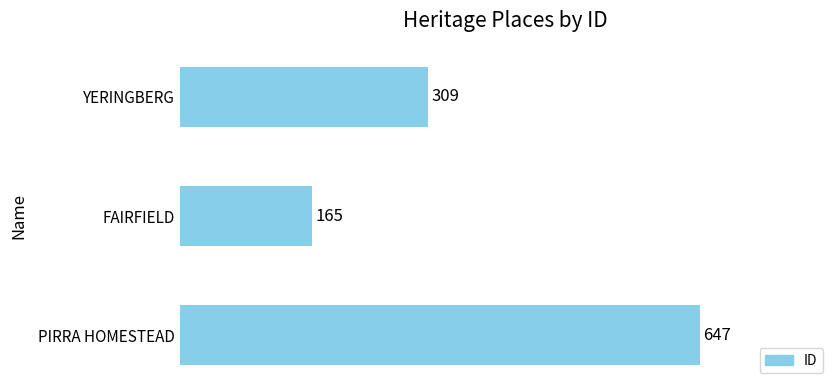

How many values are between 165 and 647?

3